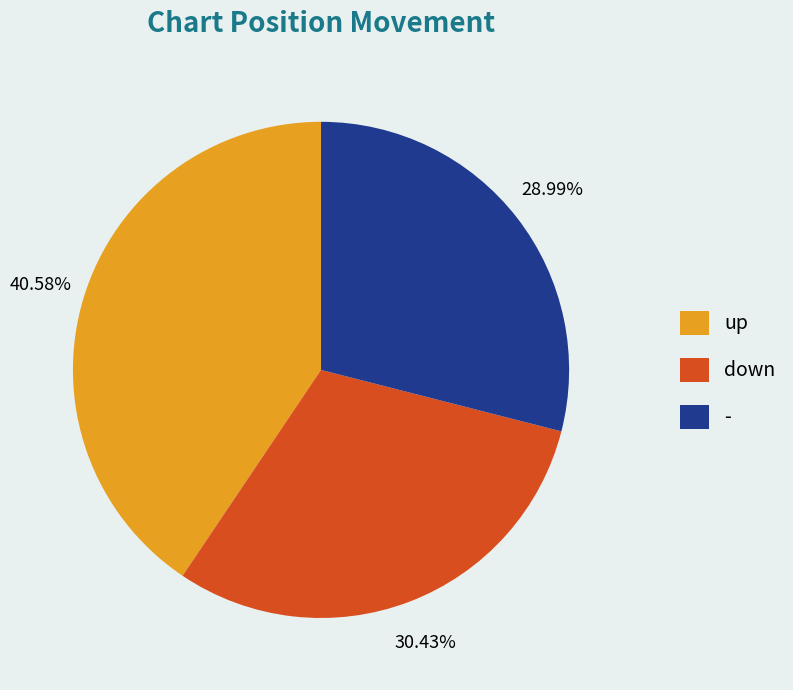

To the nearest percent, what is the average slice percentage?

33%